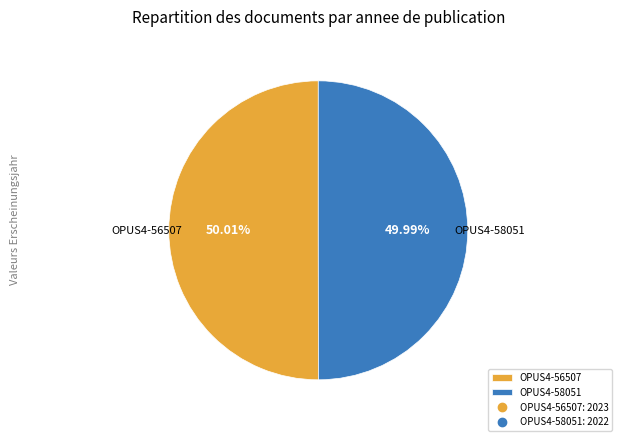

What percentage do OPUS4-56507 and OPUS4-58051 together represent?

100.0%